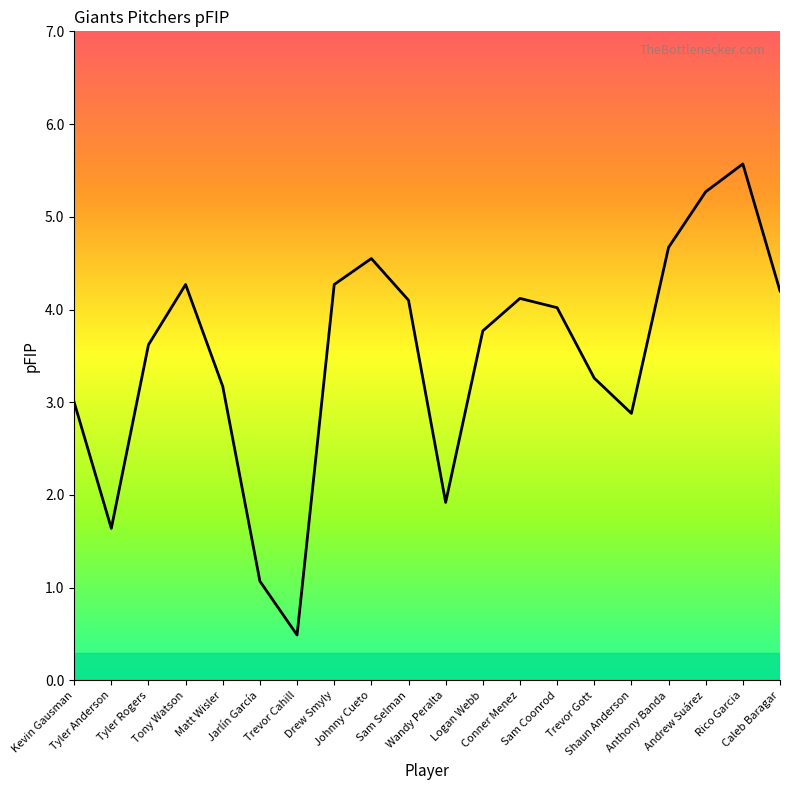

What is the greatest value displayed?

5.6